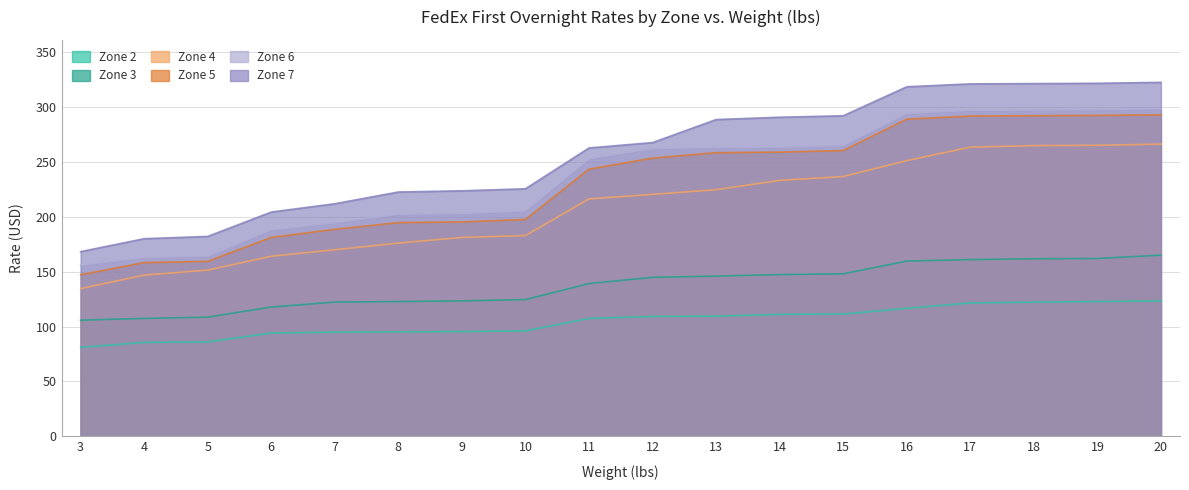

The value of Zone 3 at 5 is 72.1. True or false?

False